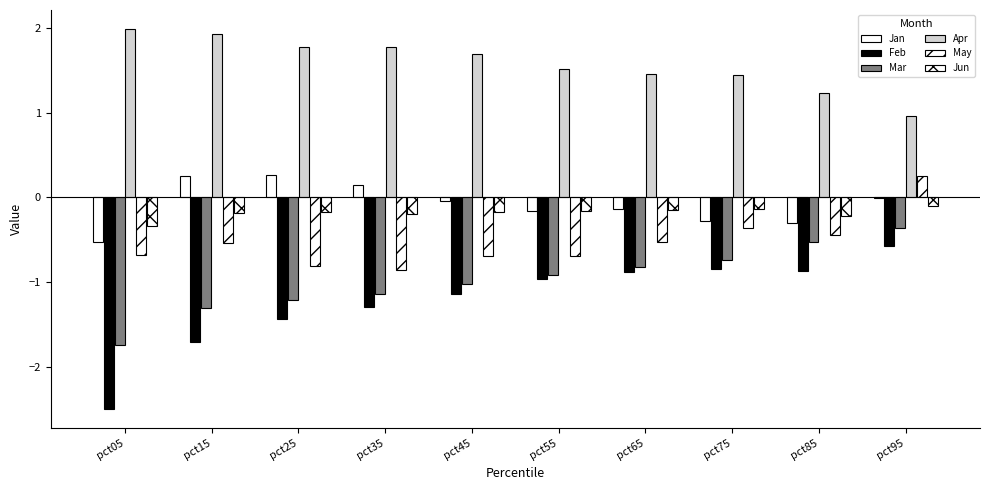

List the labels in order of Jun value, largest first.

pct95, pct75, pct65, pct55, pct45, pct25, pct15, pct35, pct85, pct05